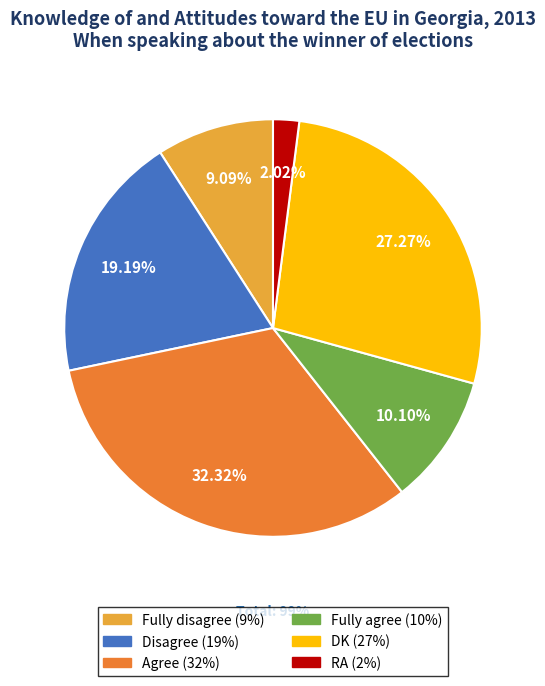

Between RA and Agree, which is larger?

Agree